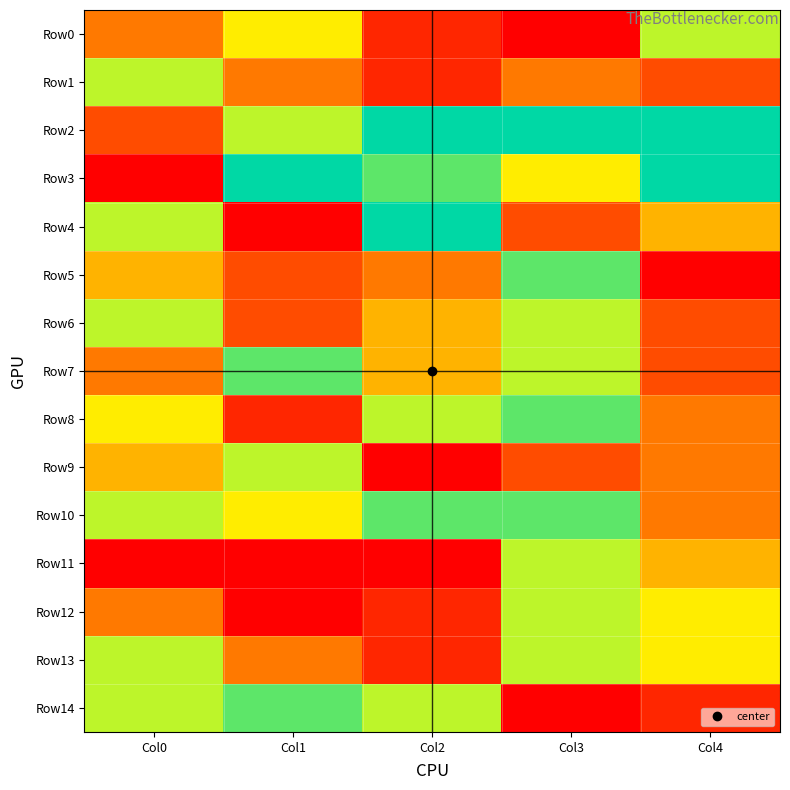

Rank the series at Col2 from highest to lowest value.

Row2, Row4, Row3, Row10, Row8, Row14, Row6, Row7, Row5, Row0, Row1, Row12, Row13, Row9, Row11